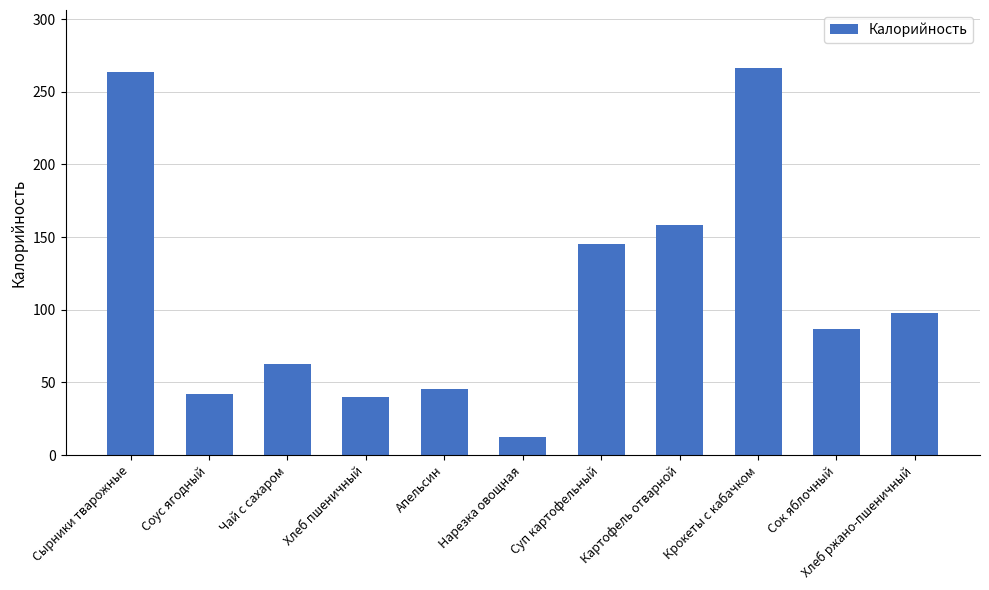

How many bars are there in total?

11